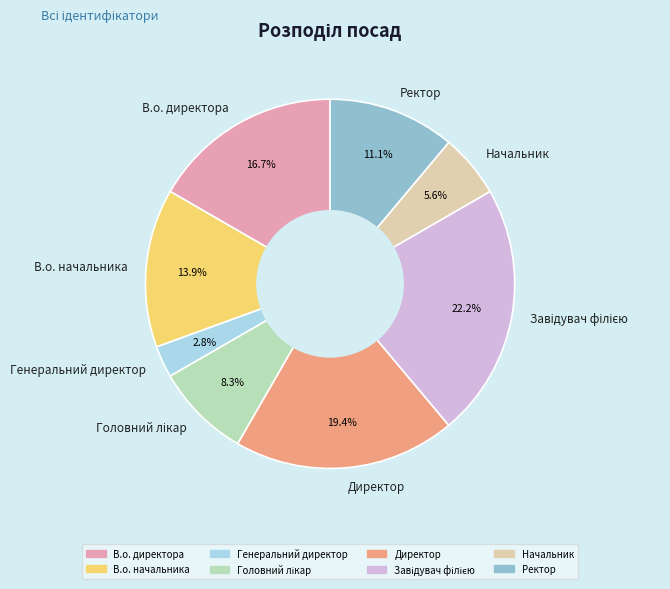

To the nearest percent, what is the difference between the Генеральний директор and Начальник slice percentages?

3%